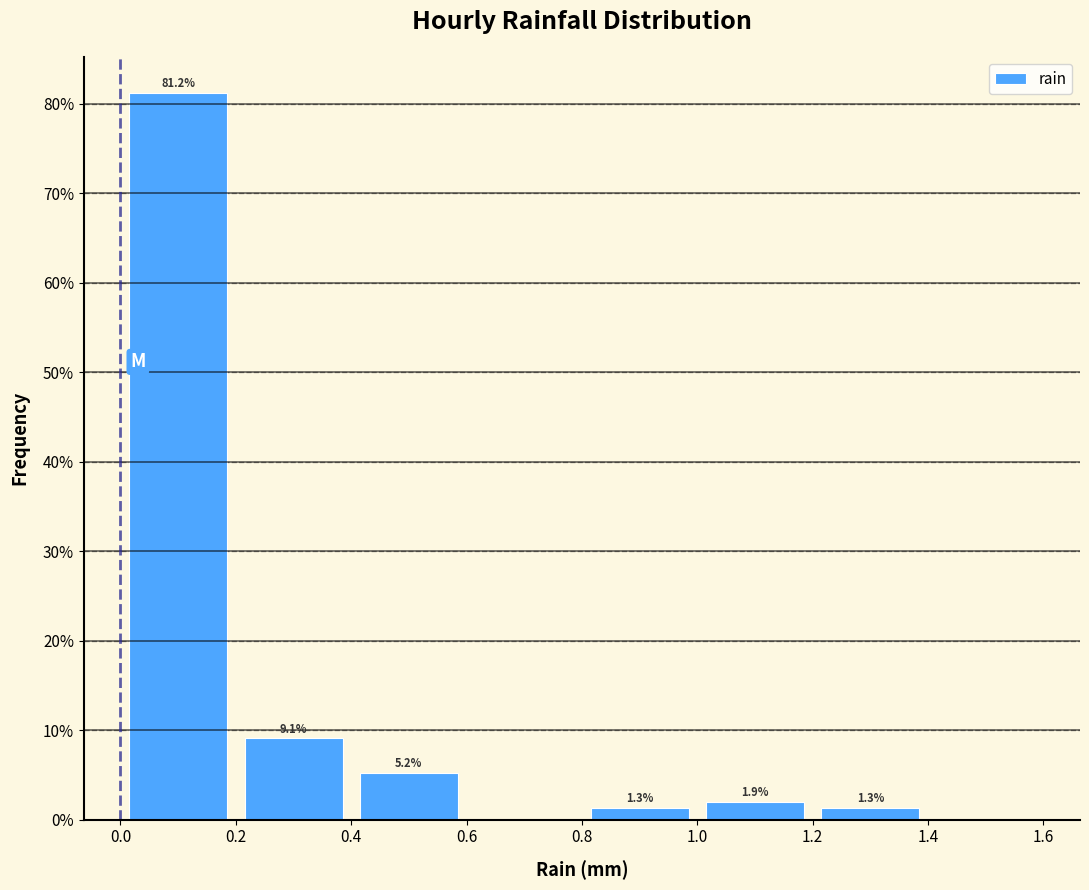

Over which range of the x-axis is the bar tallest?

0.0 to 0.2